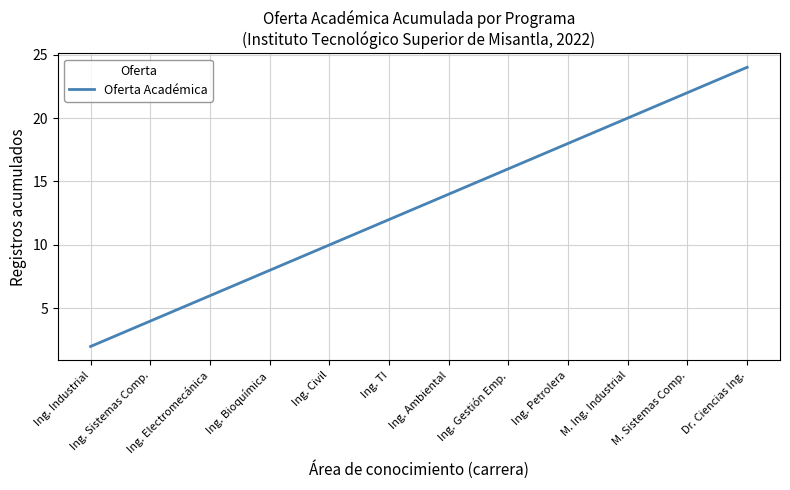

How many lines are shown in the chart?

1